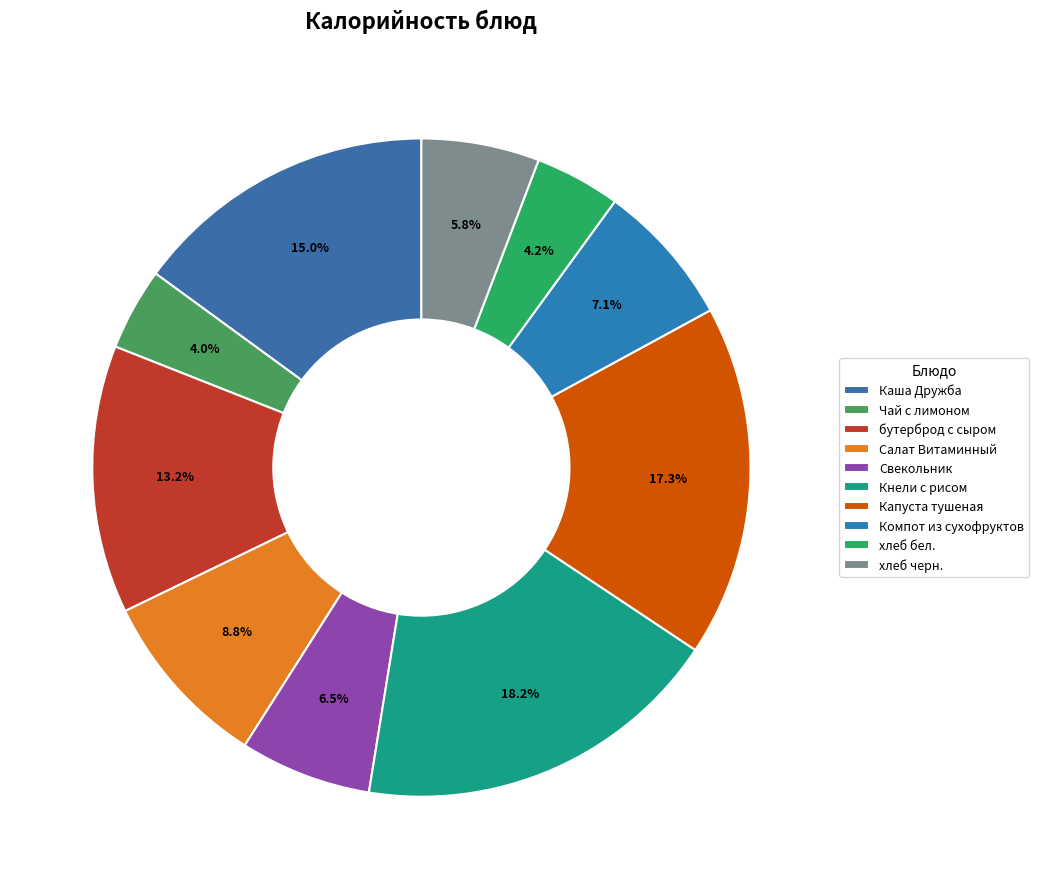

To the nearest percent, what portion does Компот из сухофруктов represent?

7%